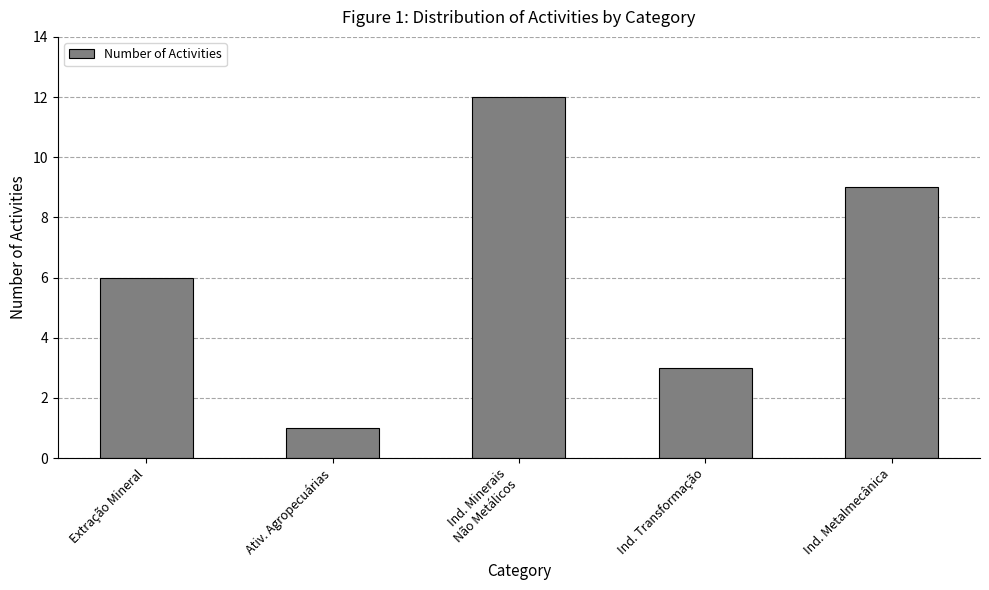

How many values are below 6?

2